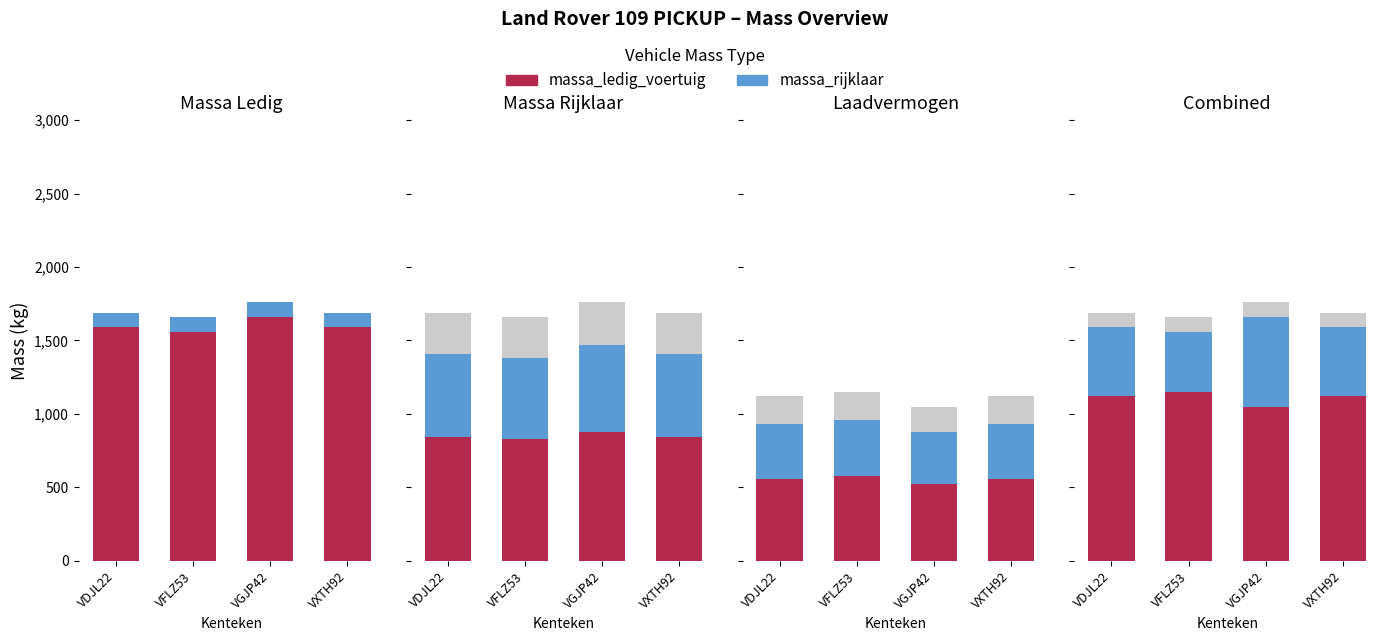

At which label does massa_ledig_voertuig reach its minimum?

VGJP42